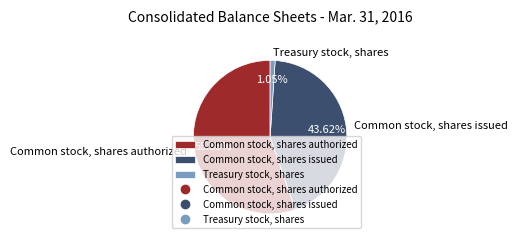

True or false: Common stock, shares issued accounts for 54% of the total.

False